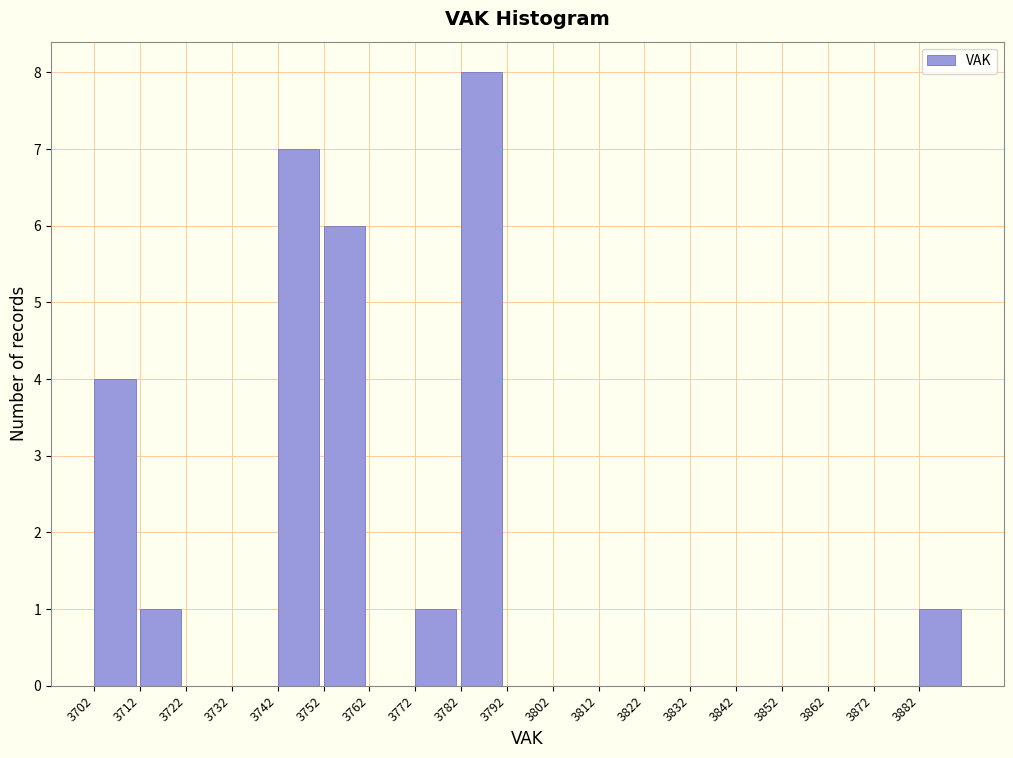

What is the height of the bar covering 3772 to 3782 on the x-axis? The values are not printed on the chart, so give them approximately, as read against the axis.

1